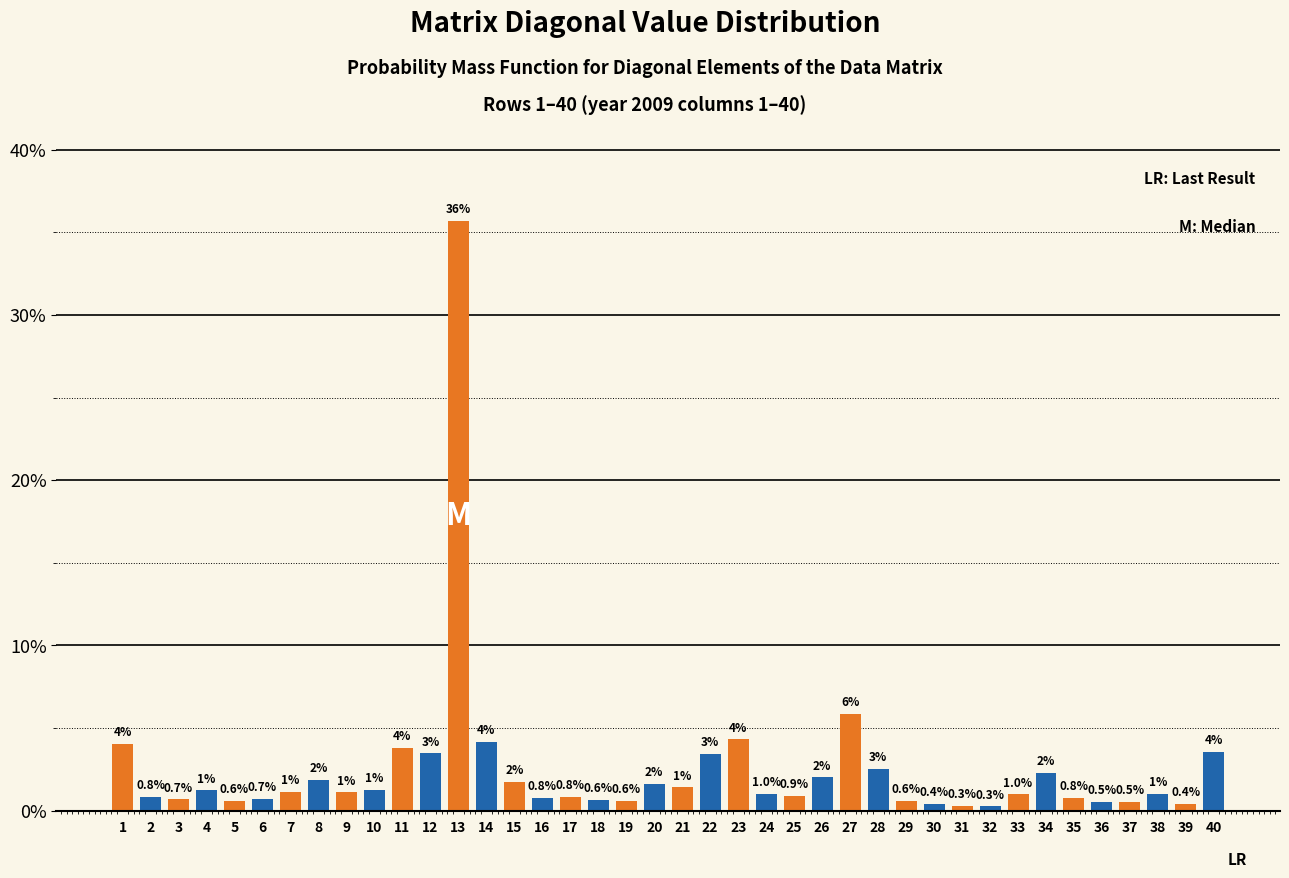

What is the smallest value displayed?

0.3